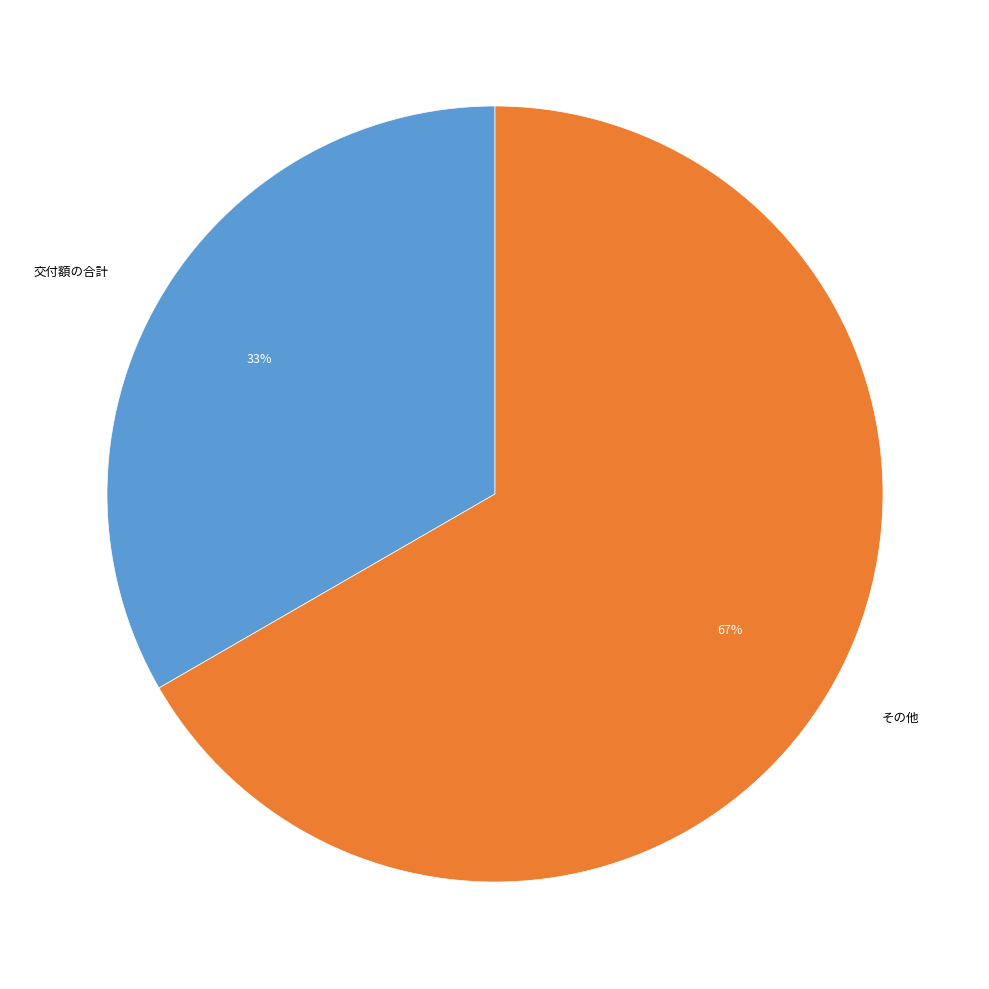

Between 交付額の合計 and その他, which is larger?

その他